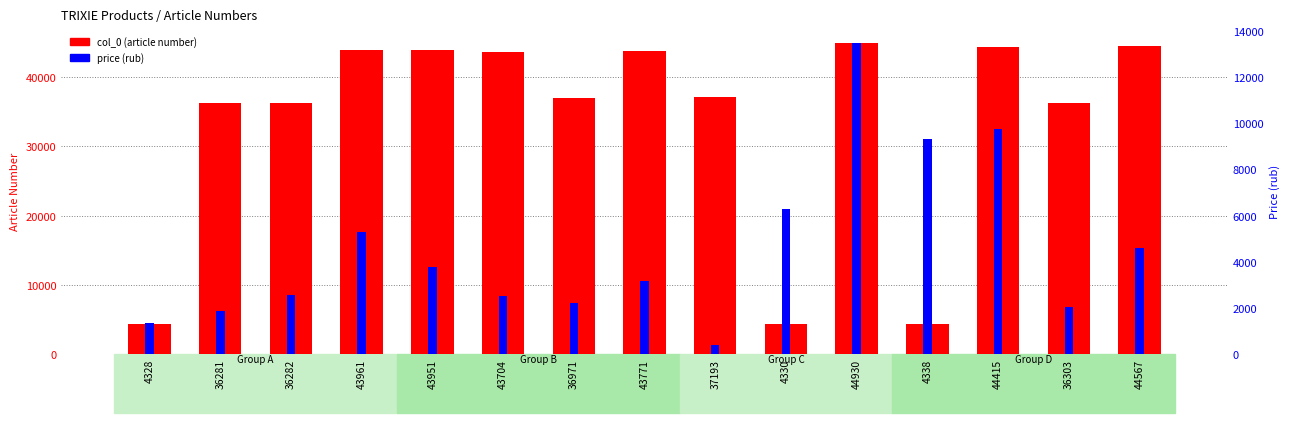

List the labels in order of price (rub) value, largest first.

44930, 44415, 4338, 4330, 43961, 44567, 43951, 43771, 36282, 43704, 36971, 36303, 36281, 4328, 37193